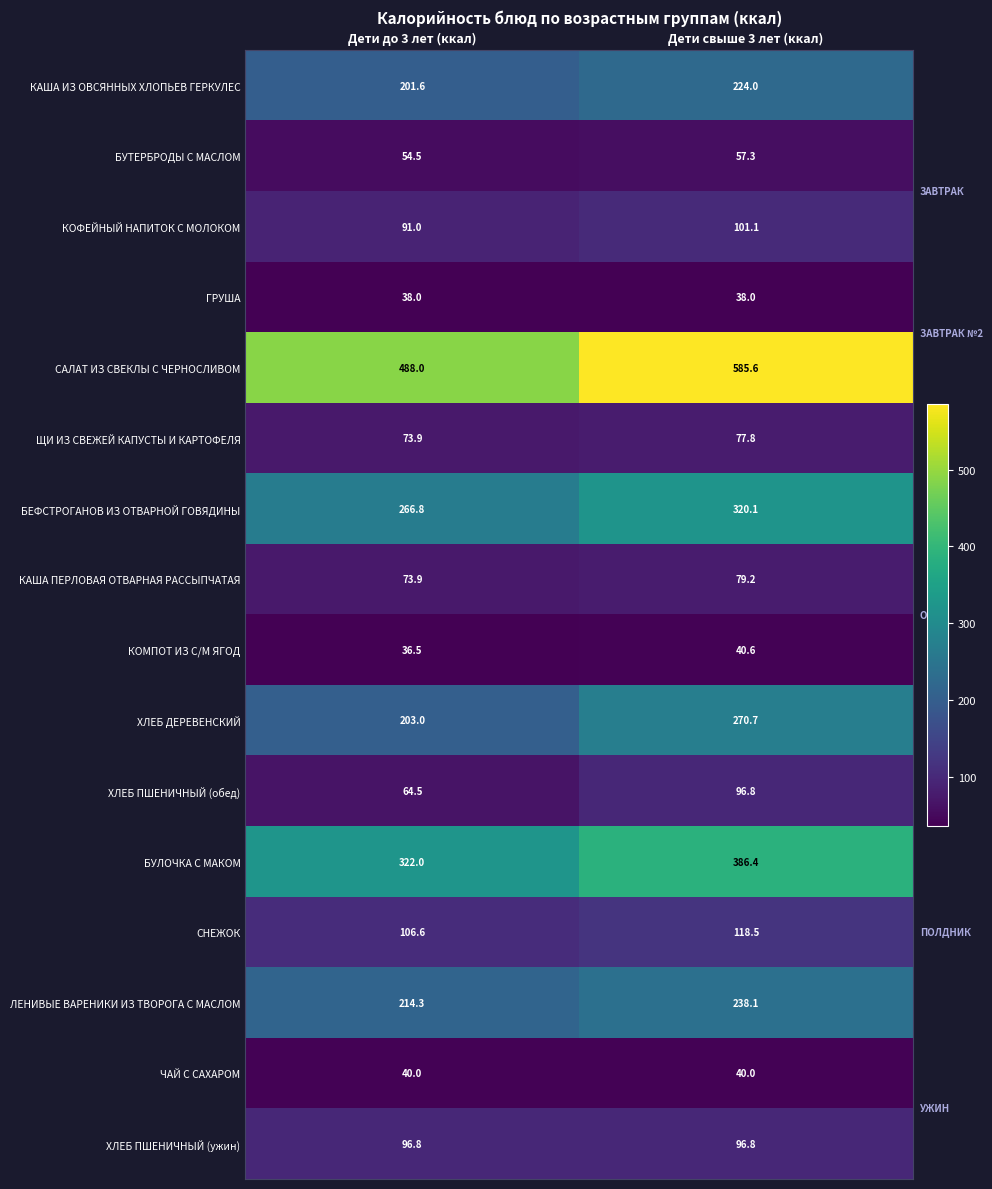

Is it true that БЕФСТРОГАНОВ ИЗ ОТВАРНОЙ ГОВЯДИНЫ equals 71.4 at Дети до 3 лет (ккал)?

False